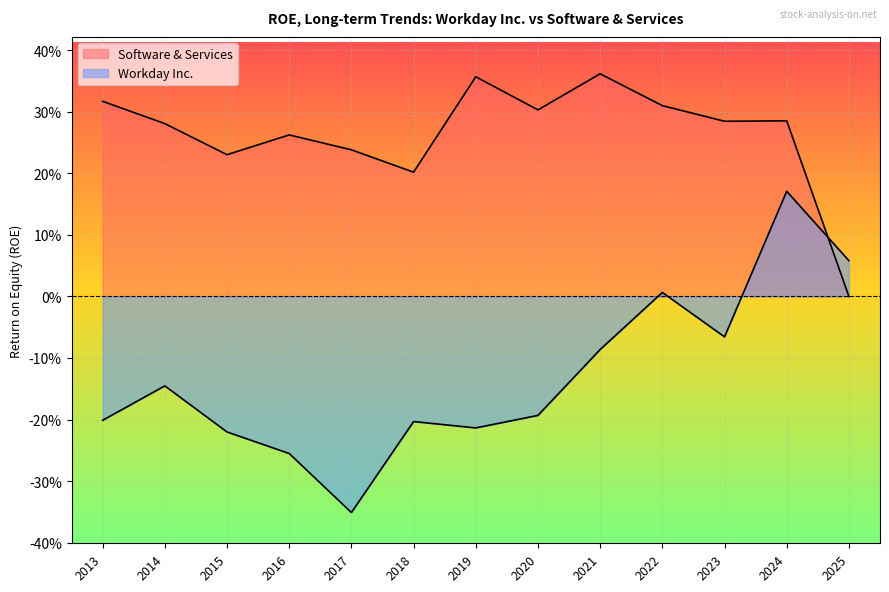

How many values in Workday Inc. are above zero?

3